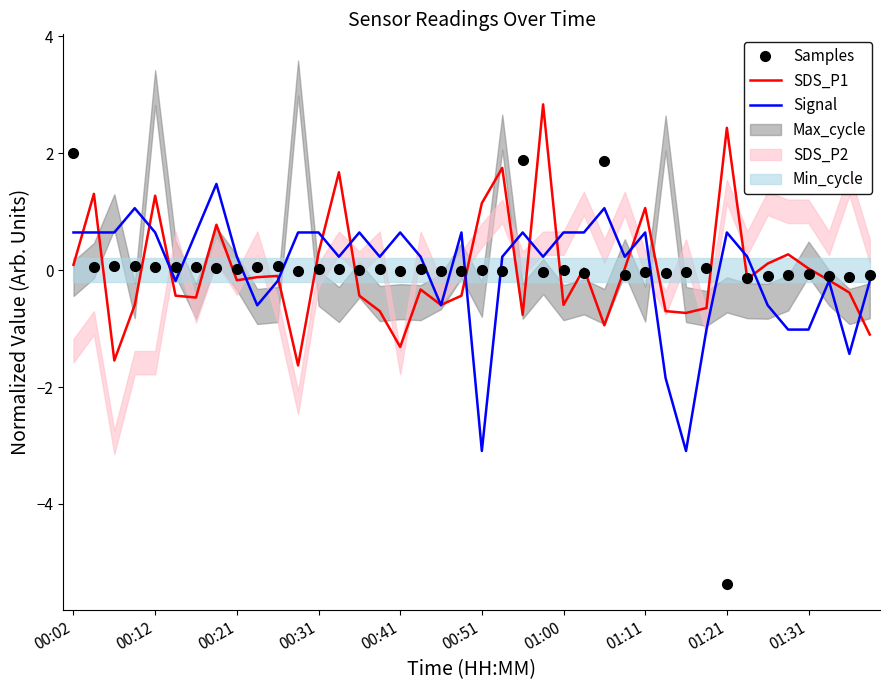

What is the lowest value of the SDS_P1 series?

-1.6